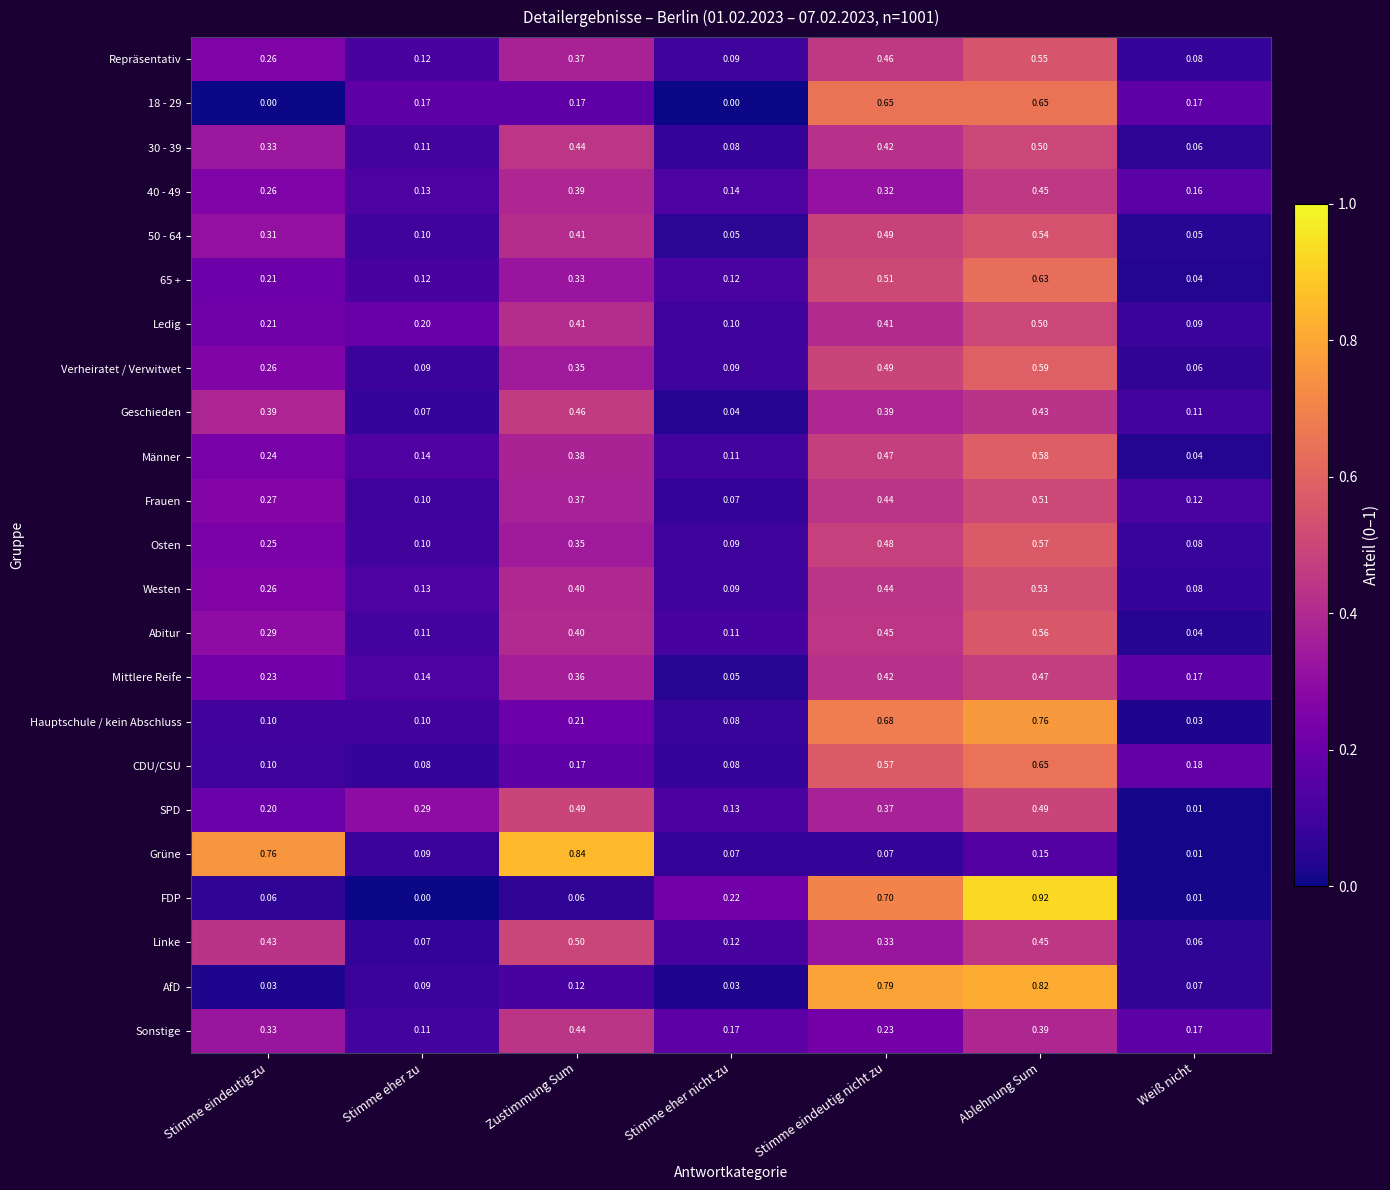

List the labels in order of Linke value, smallest first.

Weiß nicht, Stimme eher zu, Stimme eher nicht zu, Stimme eindeutig nicht zu, Stimme eindeutig zu, Ablehnung Sum, Zustimmung Sum